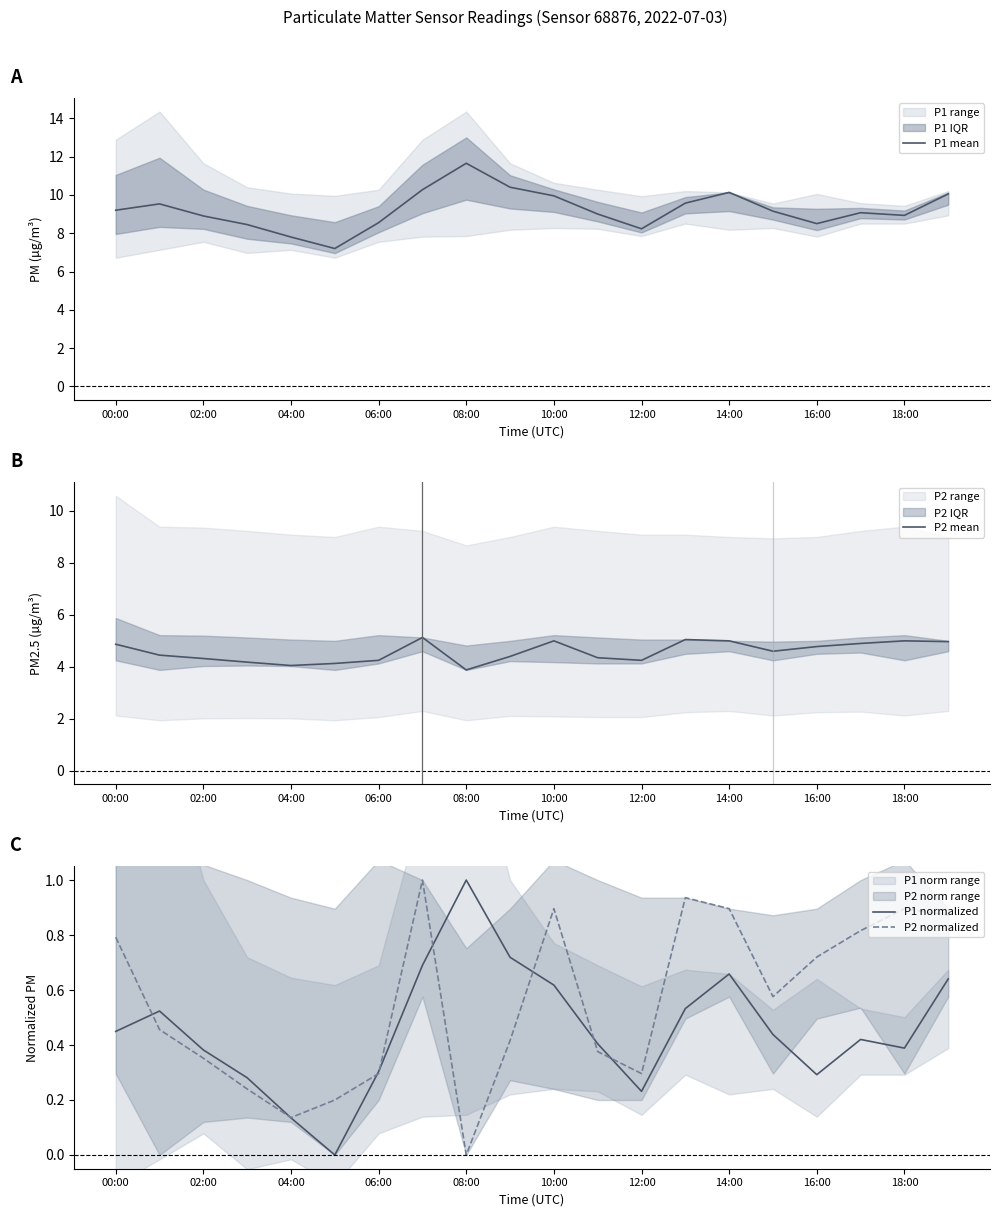

Which series has the widest spread of values?

P1 mean